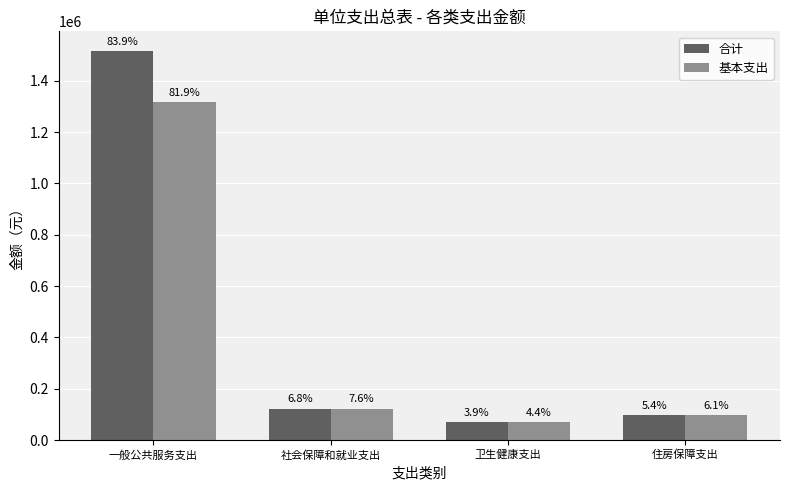

How many bars are there in total?

8